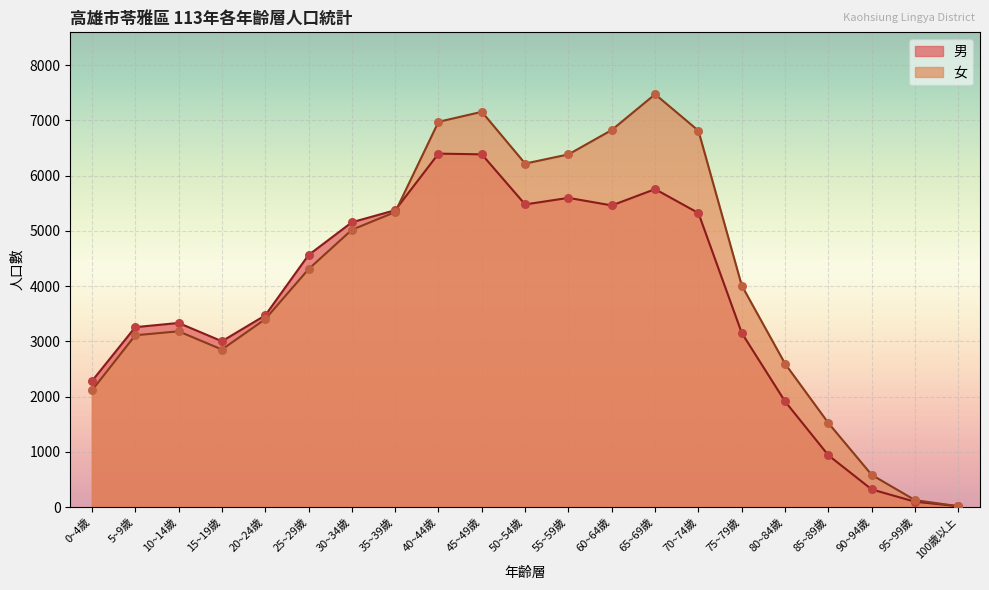

Which series has the largest total across all categories?

女